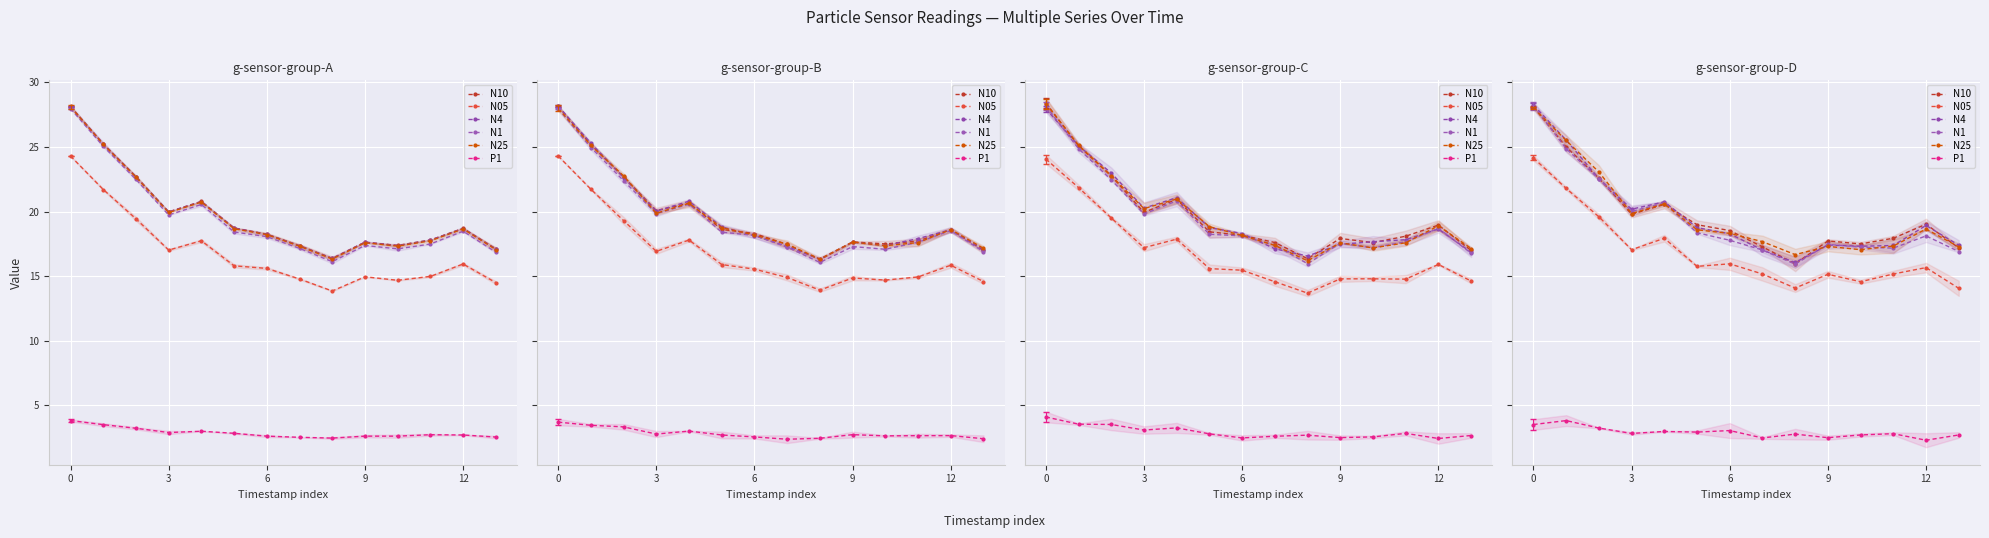

Which series has the widest spread of values?

N1